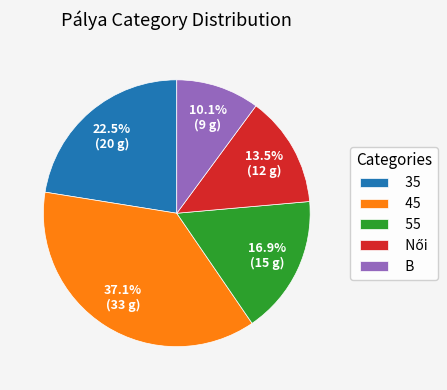

Do 35 and 45 together represent more than half of the pie?

Yes